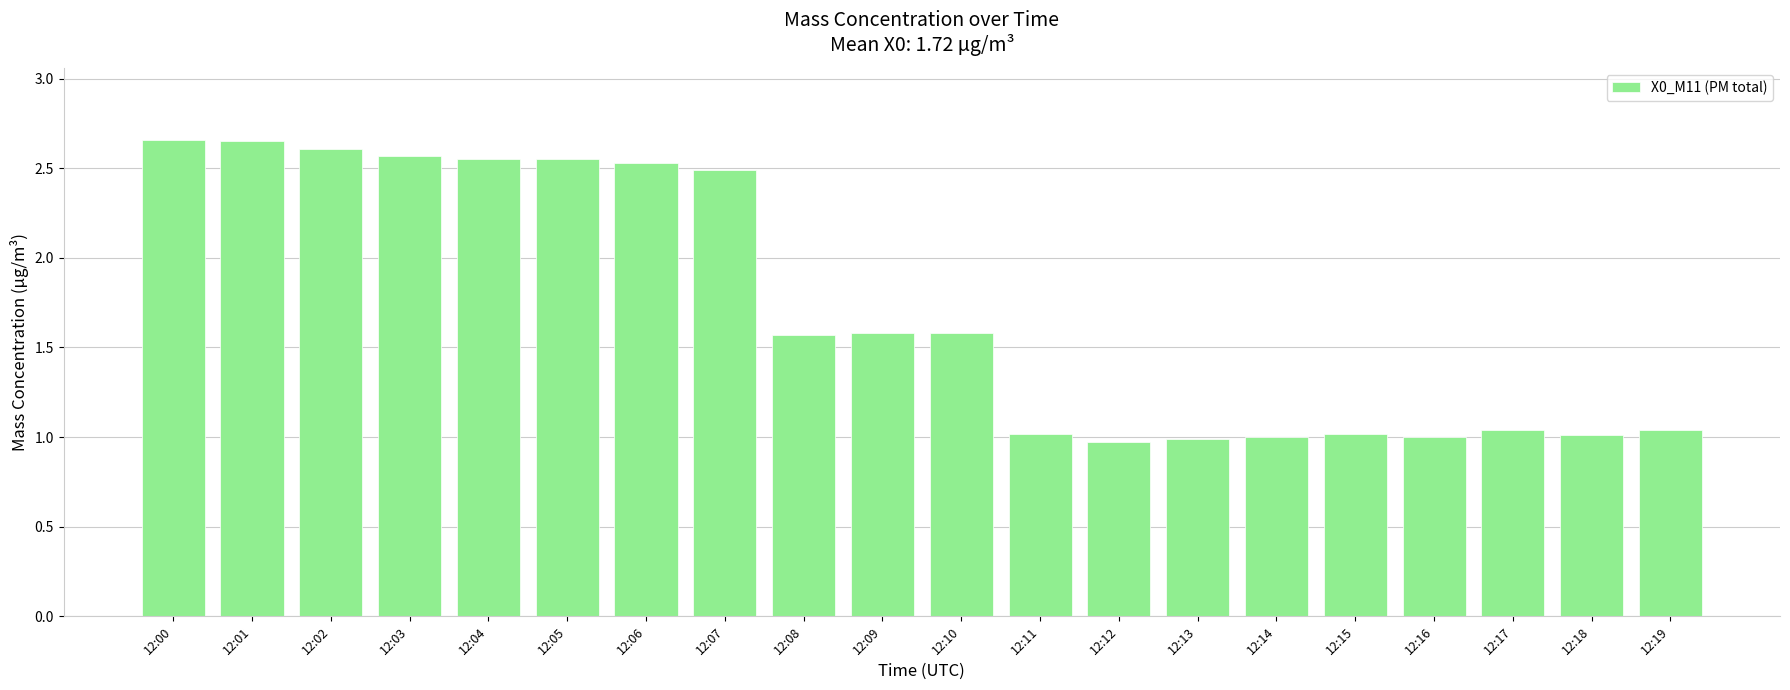

The chart shows a value of 0.6 at 12:08. True or false?

False